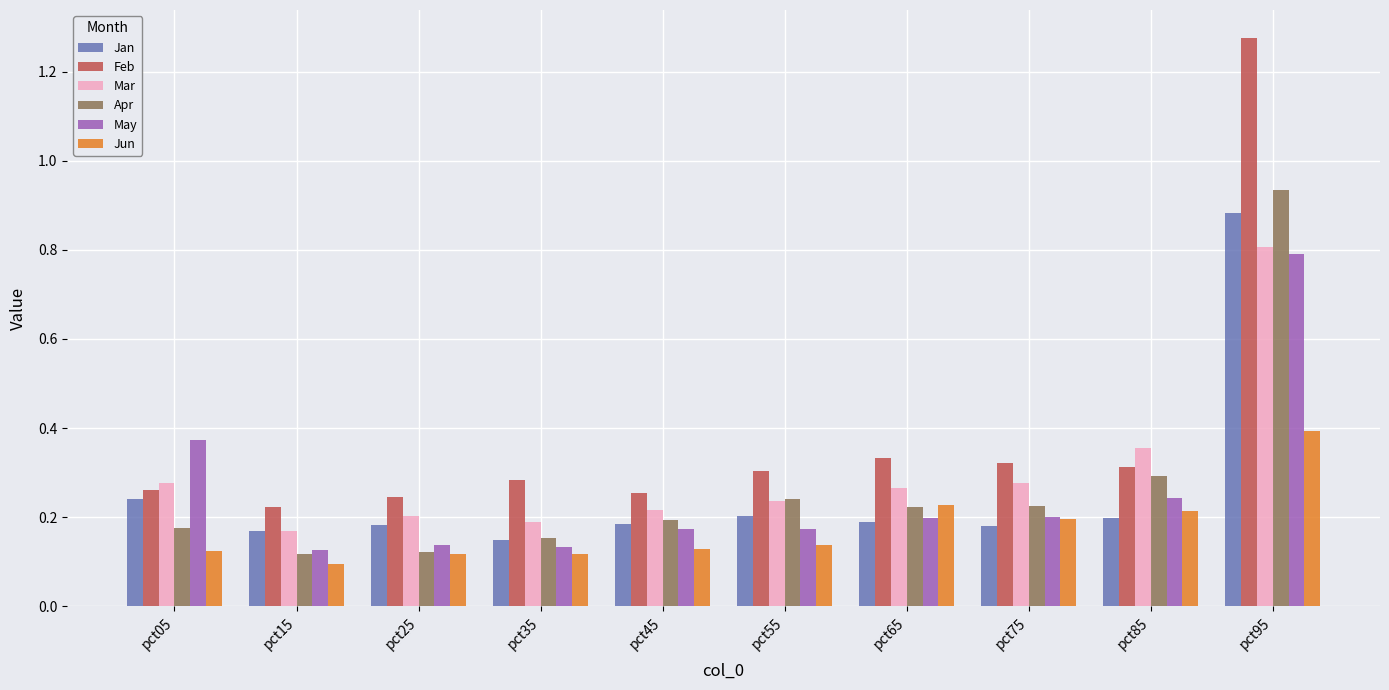

Which series has the largest range (max minus min)?

Feb